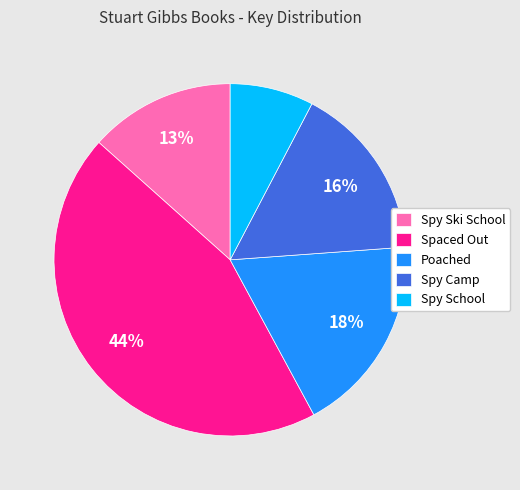

To the nearest percent, what is the difference between the Spaced Out and Spy Ski School slice percentages?

31%